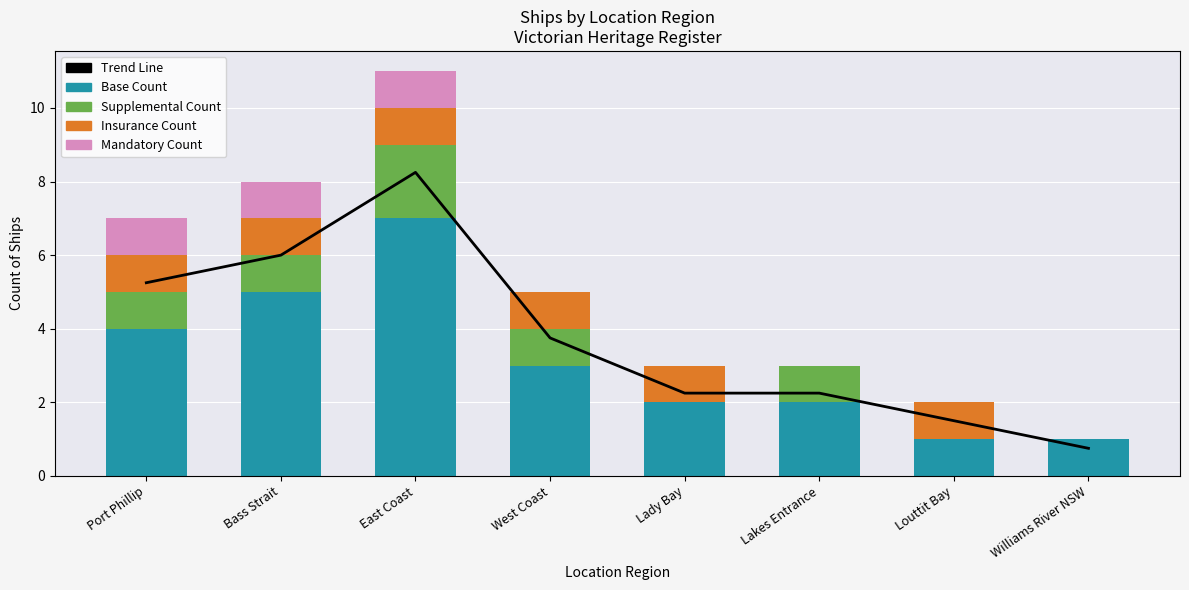

At which category is the sum across all series the highest?

East Coast